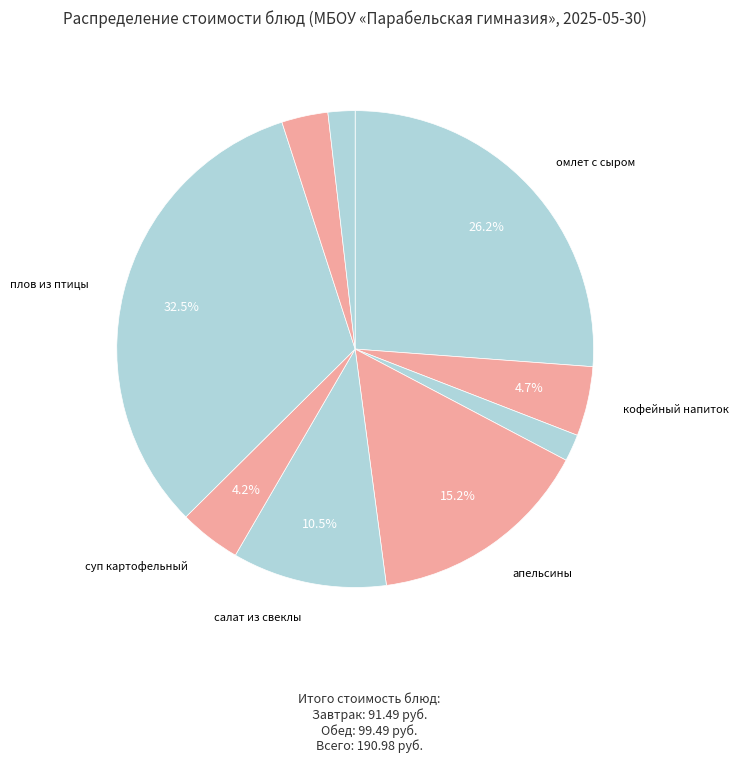

How many segments does this pie chart have?

9